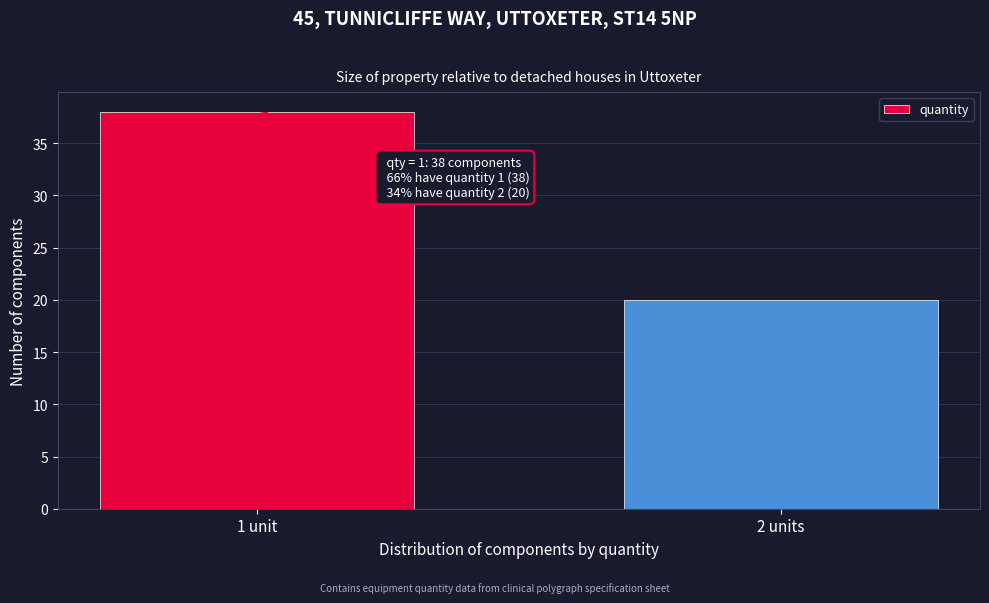

Reading left to right, transcribe all the data shown in this chart.

1 unit=38	2 units=20